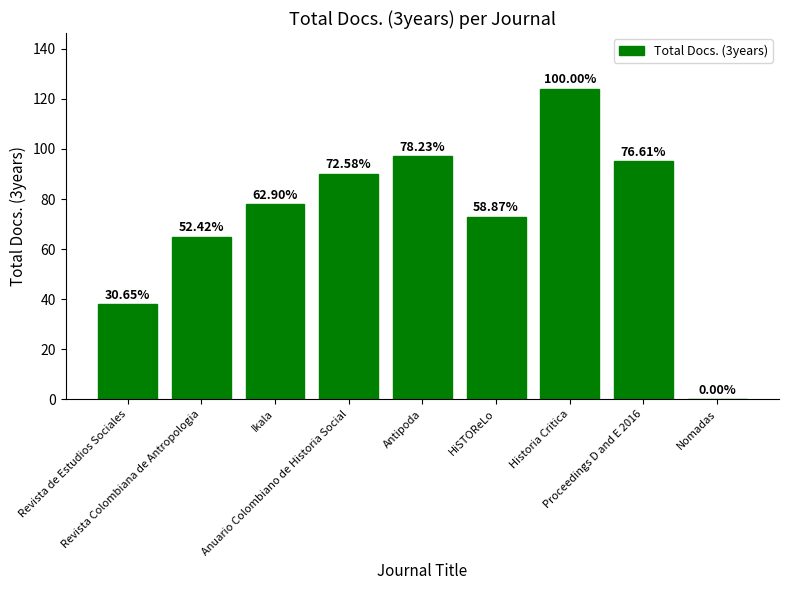

The chart shows a value of 90 at Anuario Colombiano de Historia Social. True or false?

True